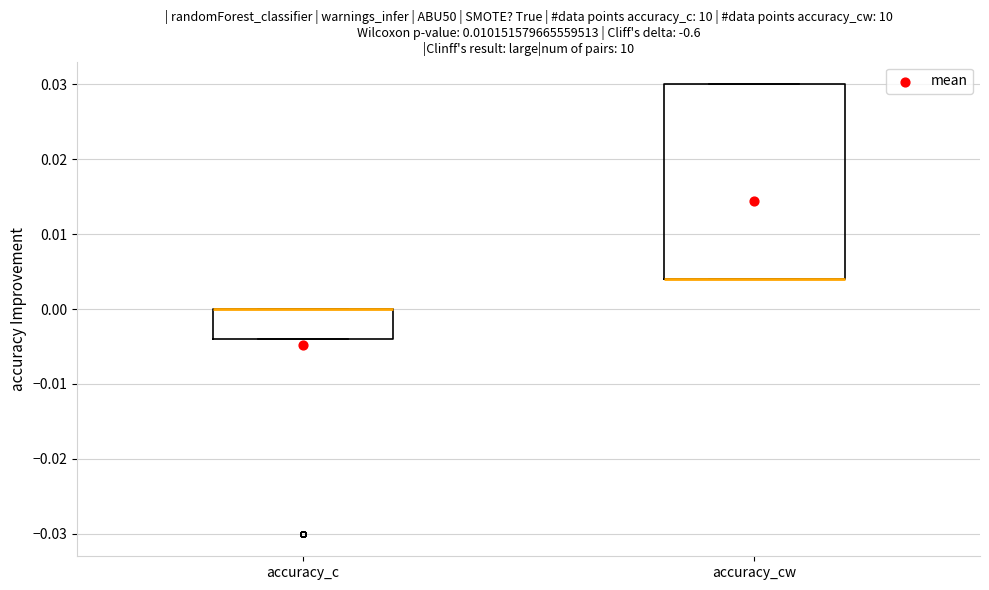

Where is the upper edge of the box for accuracy_c on the y-axis? The values are not printed on the chart, so give them approximately, as read against the axis.

0.000